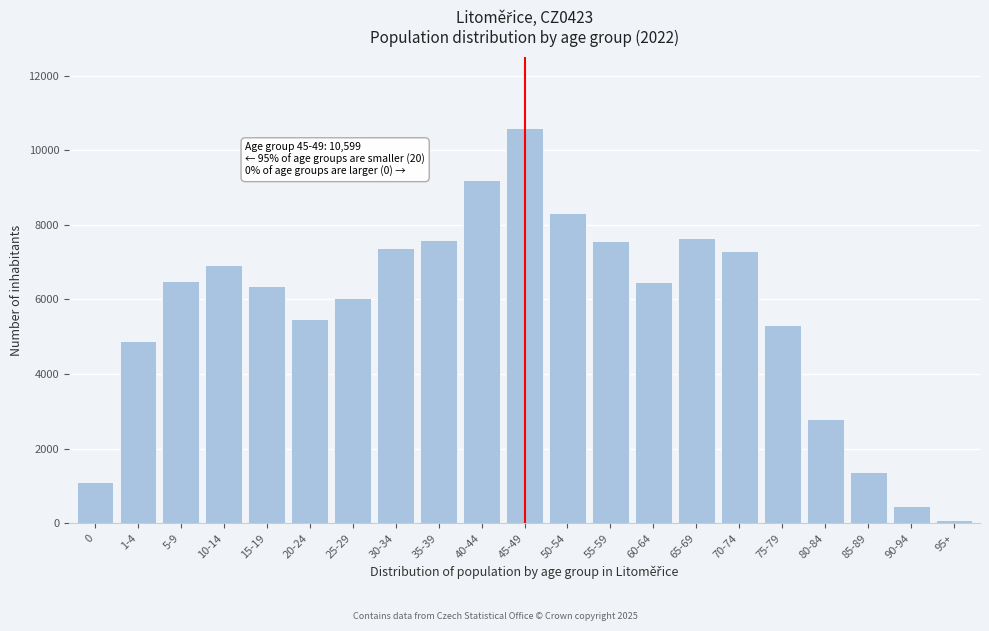

Which category has the lowest value across all series?

95+